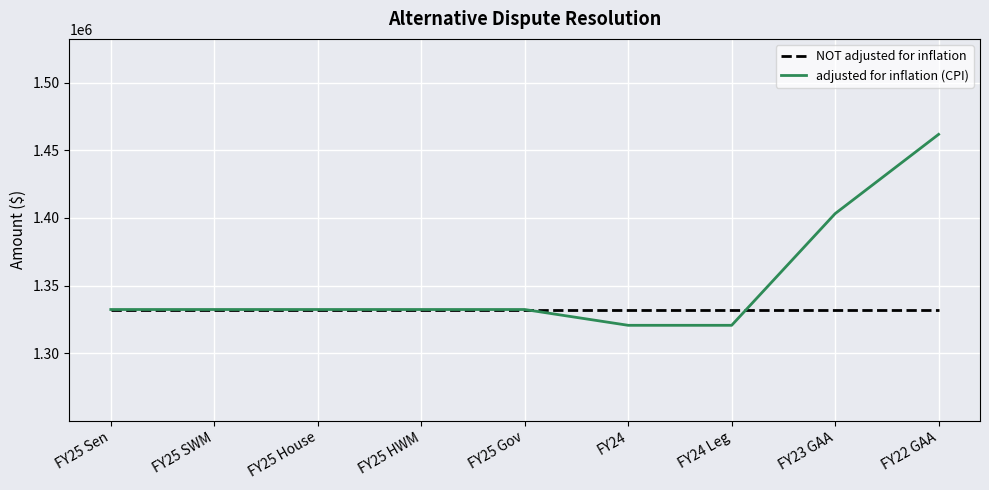

List the series in order of their peak value, highest first.

adjusted for inflation (CPI), NOT adjusted for inflation